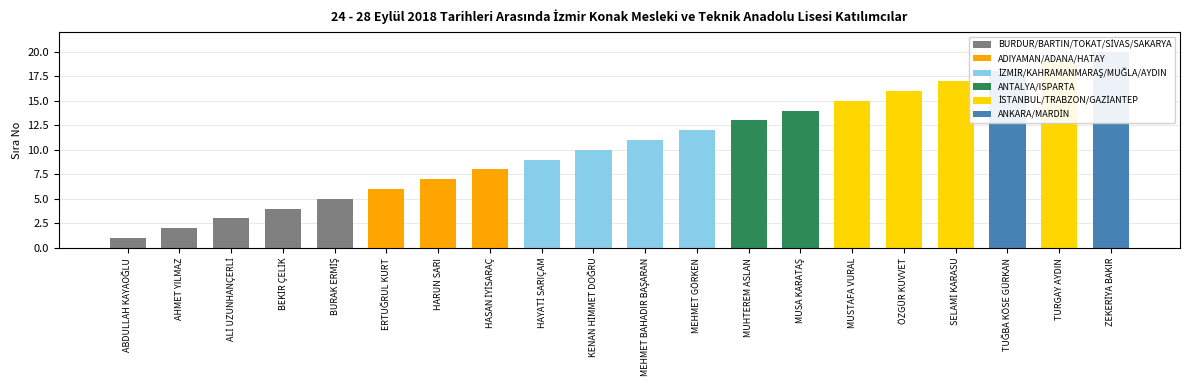

What is the sum of all values?

210